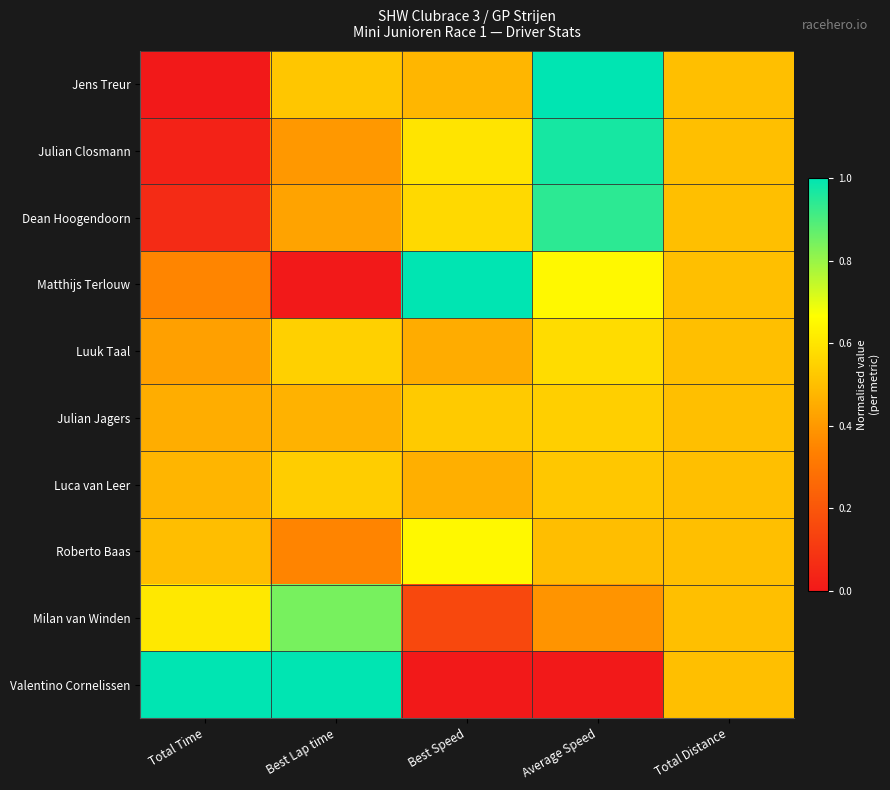

Which series has the largest total across all categories?

Valentino Cornelissen